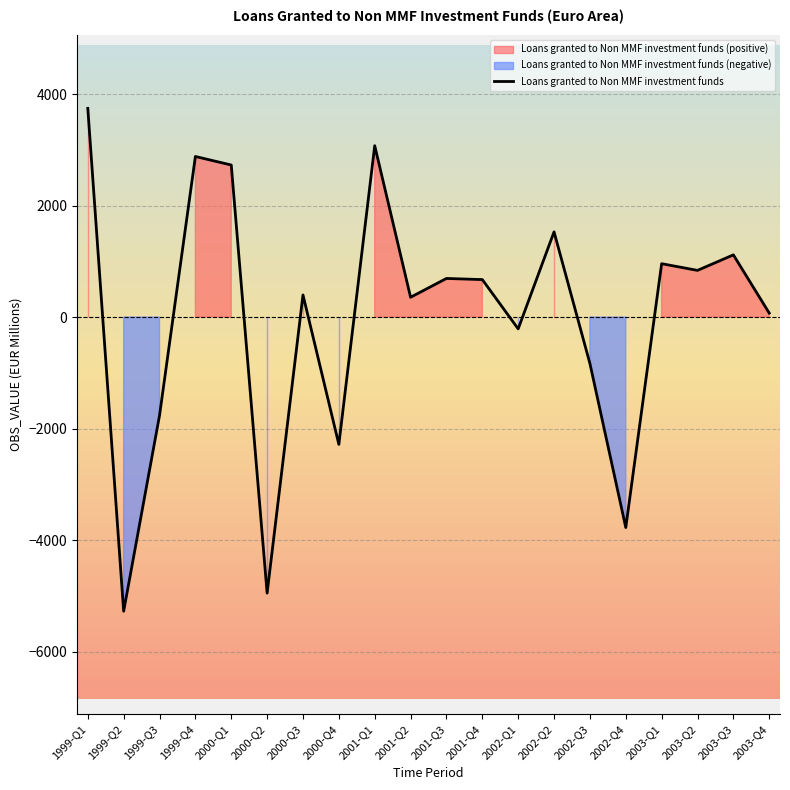

How many negative values are there?

7